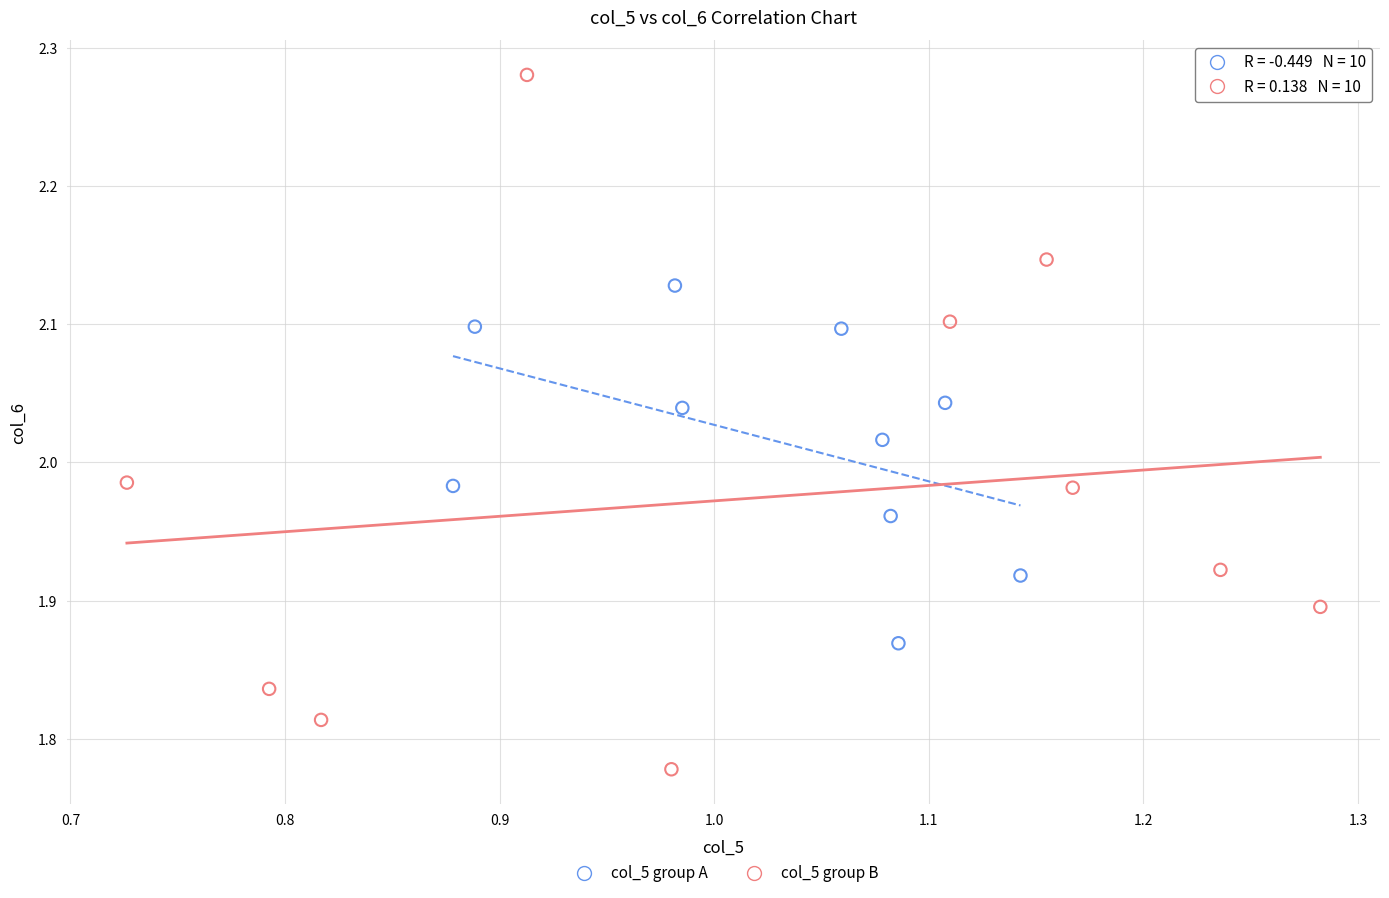

Which series reaches the minimum Y coordinate?

col_5 group B